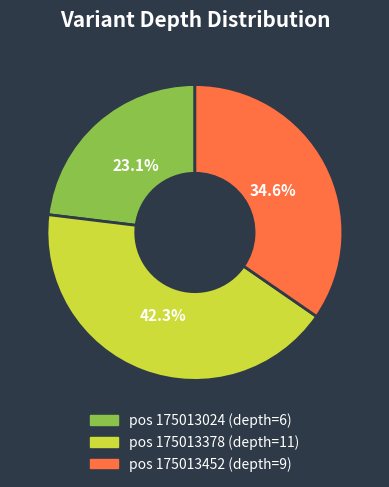

Is there any slice that represents more than half of the pie?

No